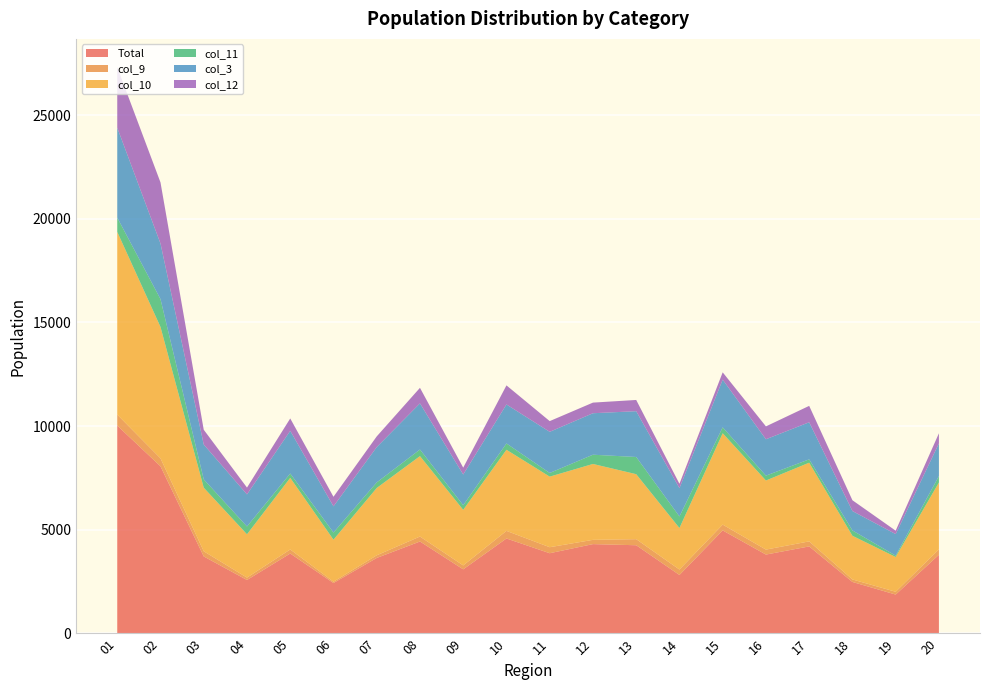

Reading right to left, transcribe all the data shown in this chart.

Total: 3796	1877	2485	4199	3806	4971	2822	4256	4310	3871	4582	3093	4436	3643	2434	3857	2580	3716	8063	10027
col_9: 260	135	121	243	240	280	262	293	206	290	366	190	240	127	63	195	114	249	385	529
col_10: 3225	1678	2106	3795	3332	4405	2002	3134	3660	3403	3912	2680	3878	3247	2027	3453	2090	3067	6335	8810
col_11: 311	64	258	161	234	286	558	829	445	177	304	223	318	268	344	209	376	400	1342	688
col_3: 1575	1039	935	1788	1755	2299	1364	2208	2001	1984	1881	1481	2225	1703	1264	2059	1547	1680	2680	4337
col_12: 488	165	521	791	621	353	212	542	512	517	920	331	750	516	461	597	330	714	2948	2918